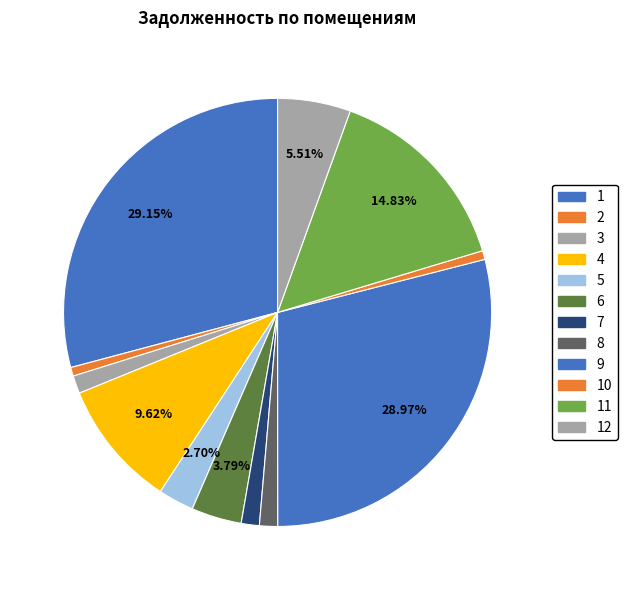

To the nearest percent, what percentage of the pie is 12?

6%